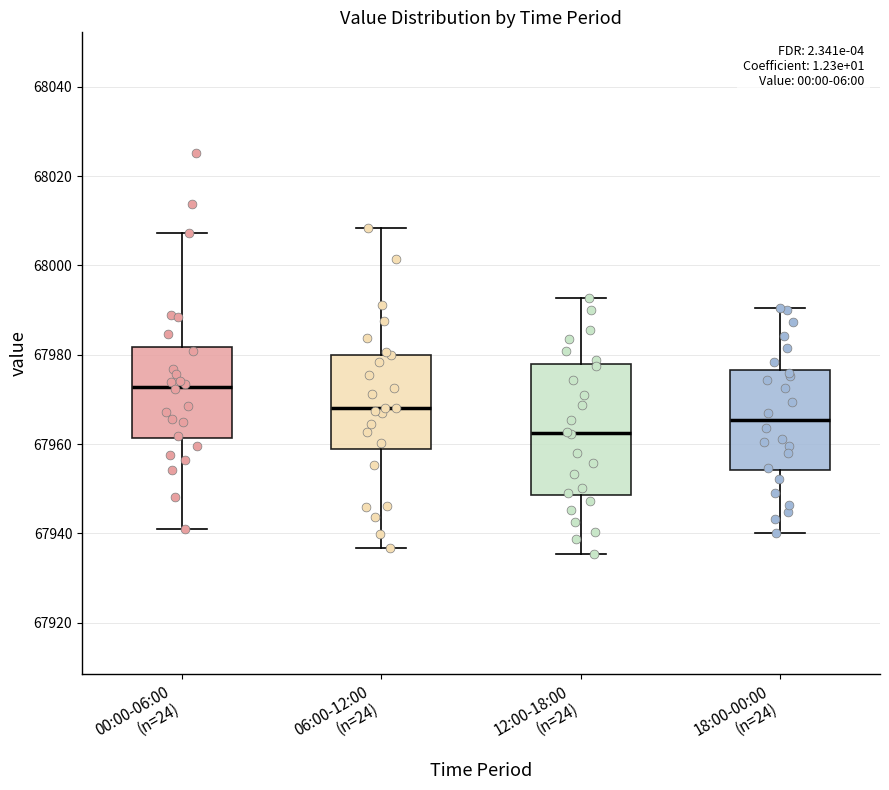

Which box has the lowest median line?

12:00-18:00 (n=24)